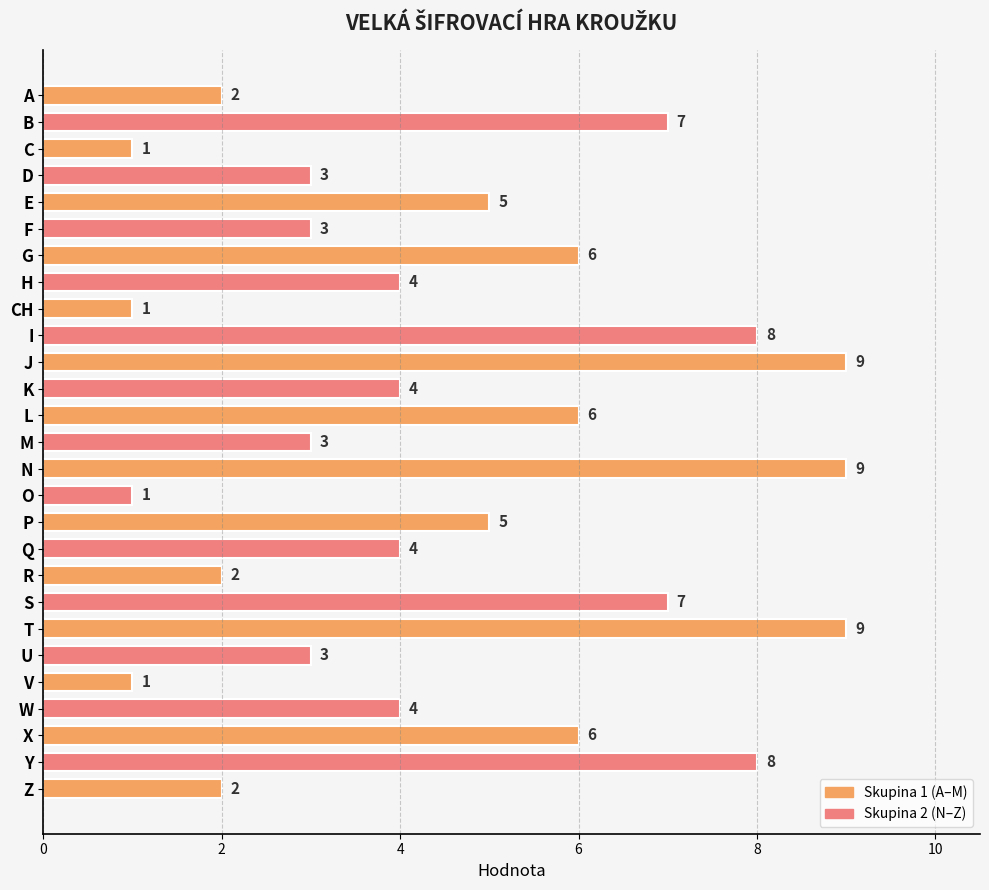

Is it true that the value at Z is 2?

True